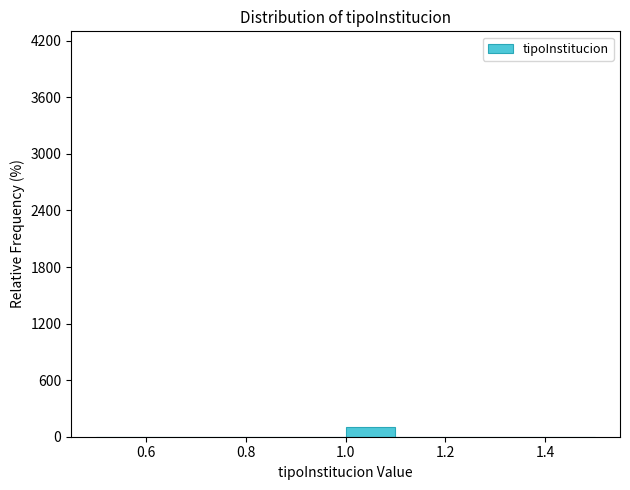

What is the height of the bar covering 1.0 to 1.1 on the x-axis? The values are not printed on the chart, so give them approximately, as read against the axis.

100